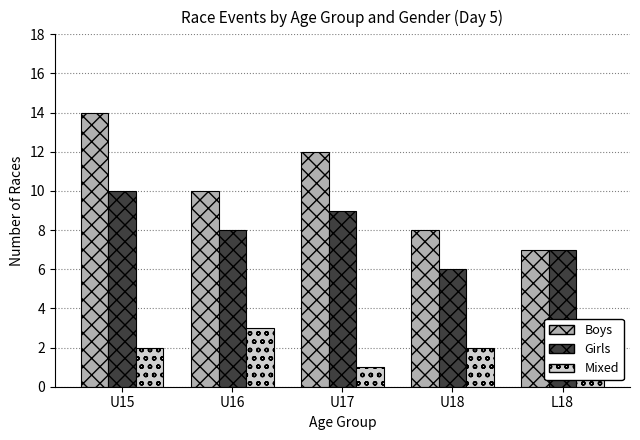

What are all the series names shown in the legend?

Boys, Girls, Mixed